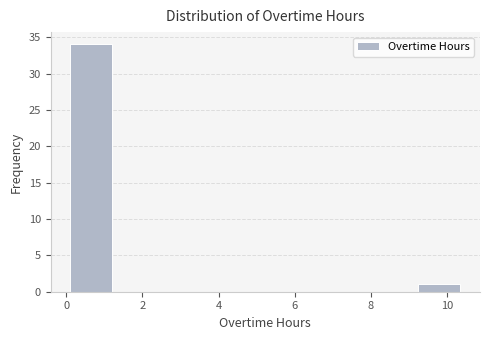

Which range on the x-axis has the tallest bar?

0.0 to 1.4